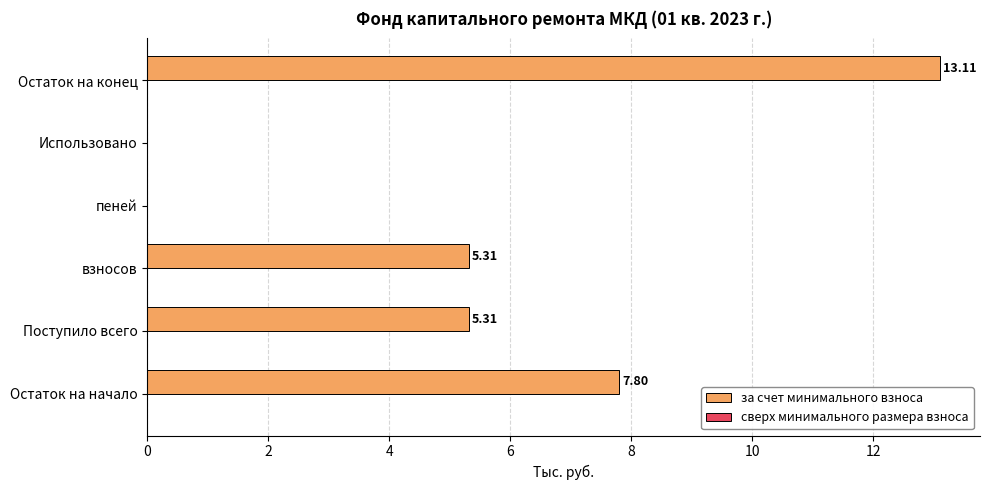

Does the chart contain stacked bars?

No